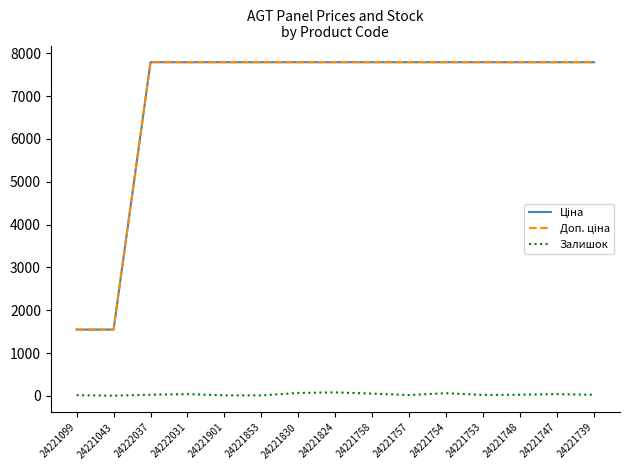

The Залишок series shows 52.0 at 24221758. True or false?

True